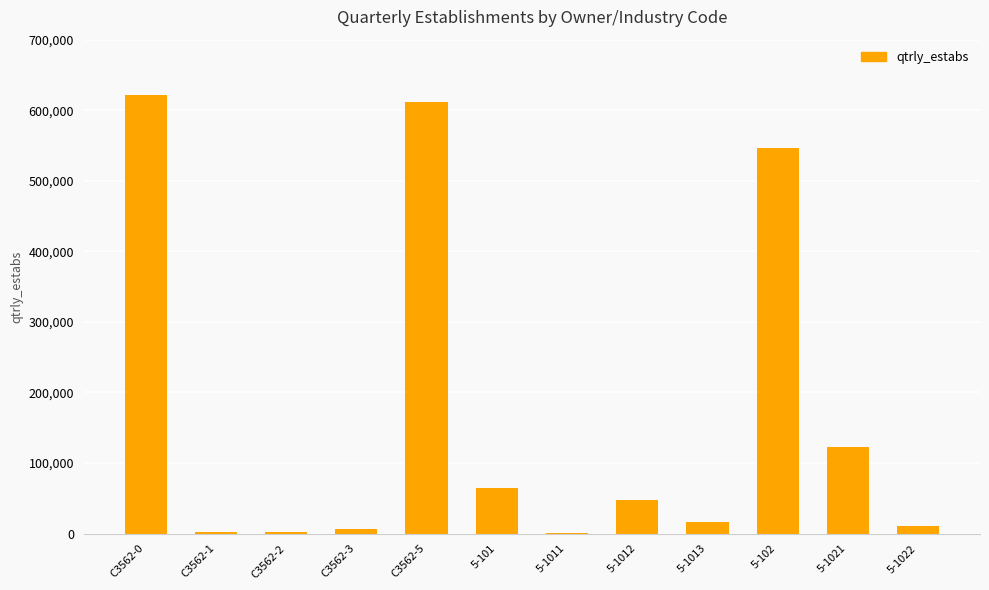

Is it true that the value at 5-101 is 65121?

True